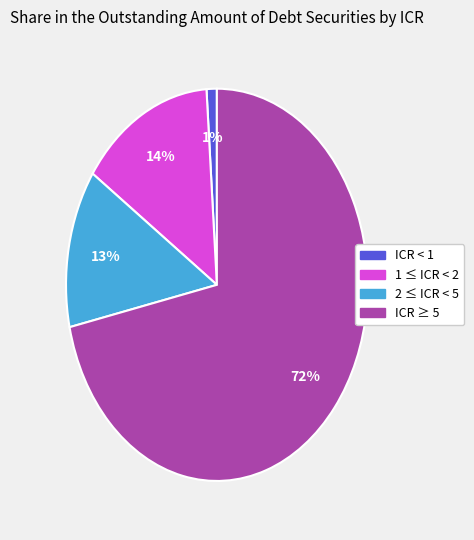

Do 2 ≤ ICR < 5 and ICR < 1 together represent more than half of the pie?

No